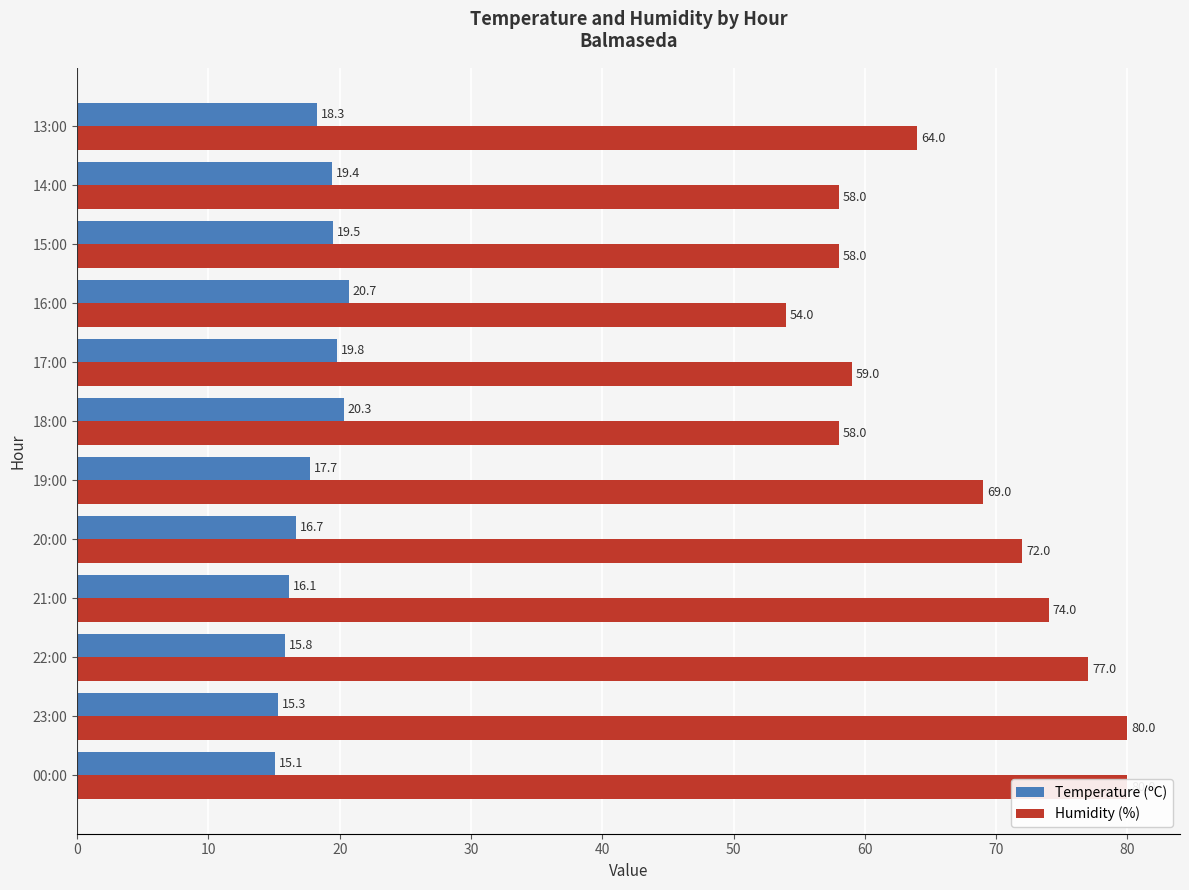

What are all the series names shown in the legend?

Temperature (ºC), Humidity (%)